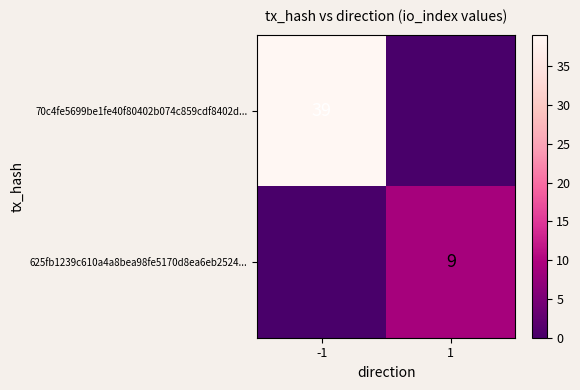

What is the sum of the 70c4fe5699be1fe40f80402b074c859cdf8402d... values at 1 and -1?

39